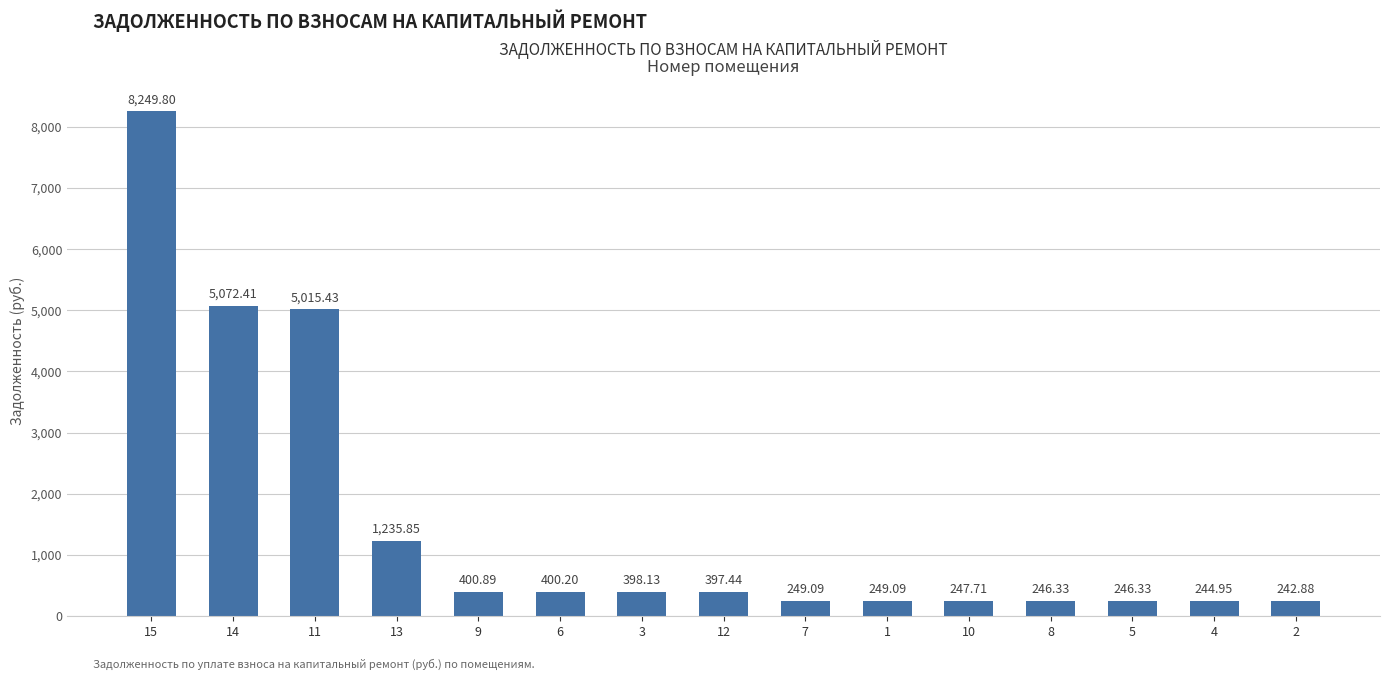

What is the sum of all values?

22896.5